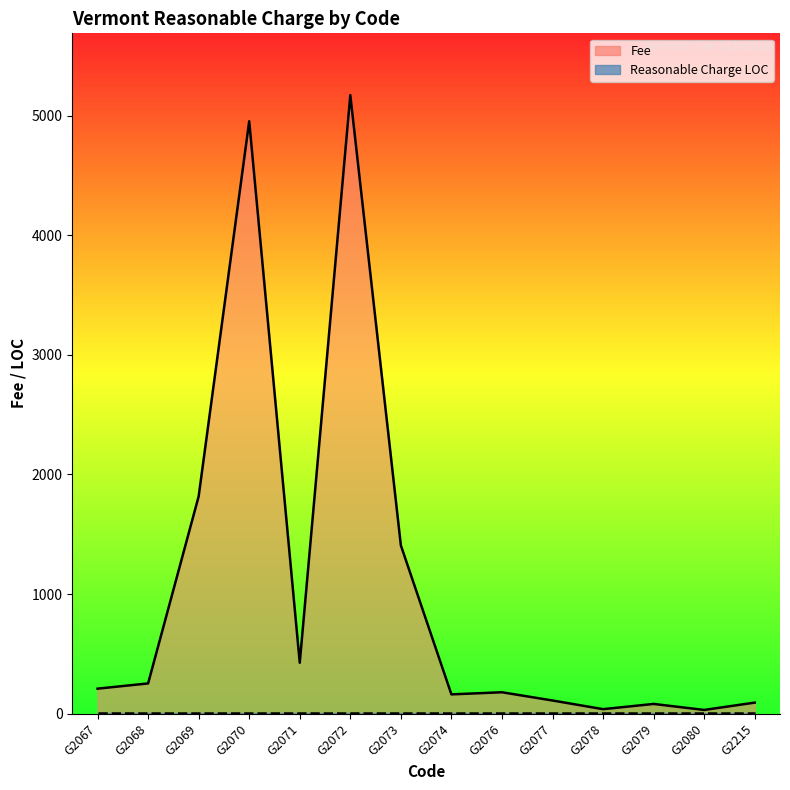

What is the change in value from G2069 to G2077?

-1707.0